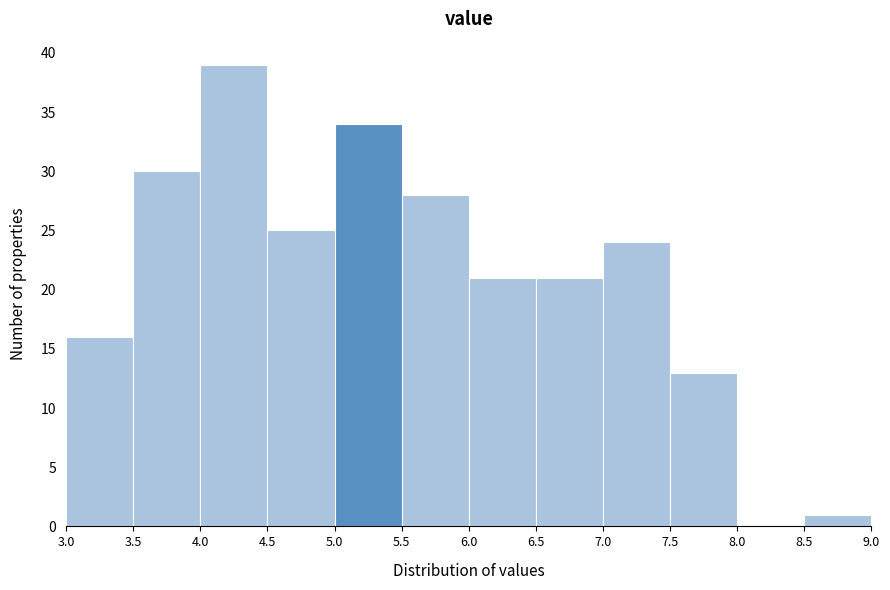

Reading left to right, list every bar in this chart as the range it spans on the x-axis followed by its height. The values are not printed on the chart, so give them approximately, as read against the axis.

3.0 to 3.5: 16
3.5 to 4.0: 30
4.0 to 4.5: 39
4.5 to 5.0: 25
5.0 to 5.5: 34
5.5 to 6.0: 28
6.0 to 6.5: 21
6.5 to 7.0: 21
7.0 to 7.5: 24
7.5 to 8.0: 13
8.0 to 8.5: 0
8.5 to 9.0: 1